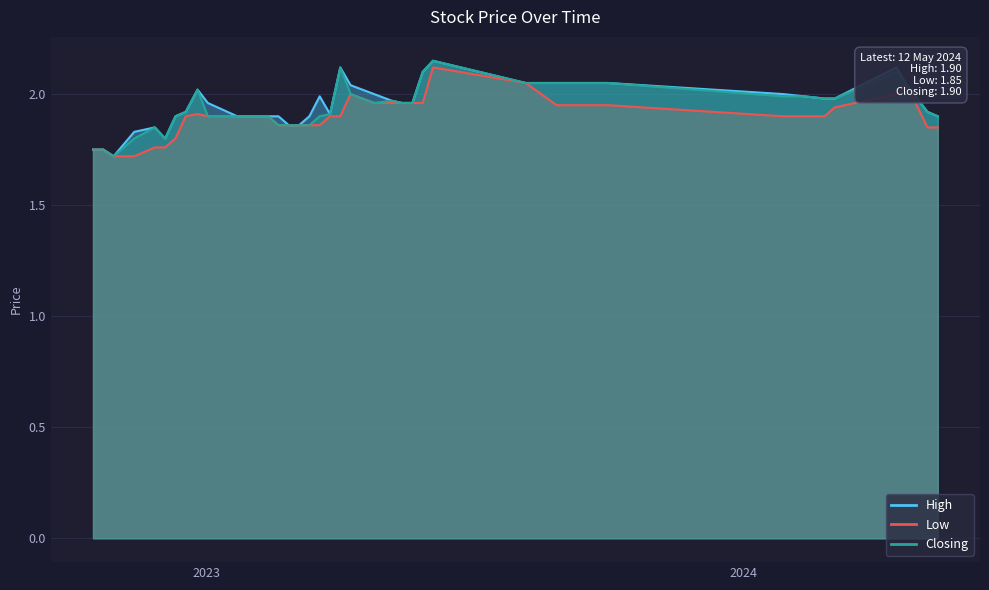

What is the difference between the highest and lowest values at 17/09/2023?

0.1